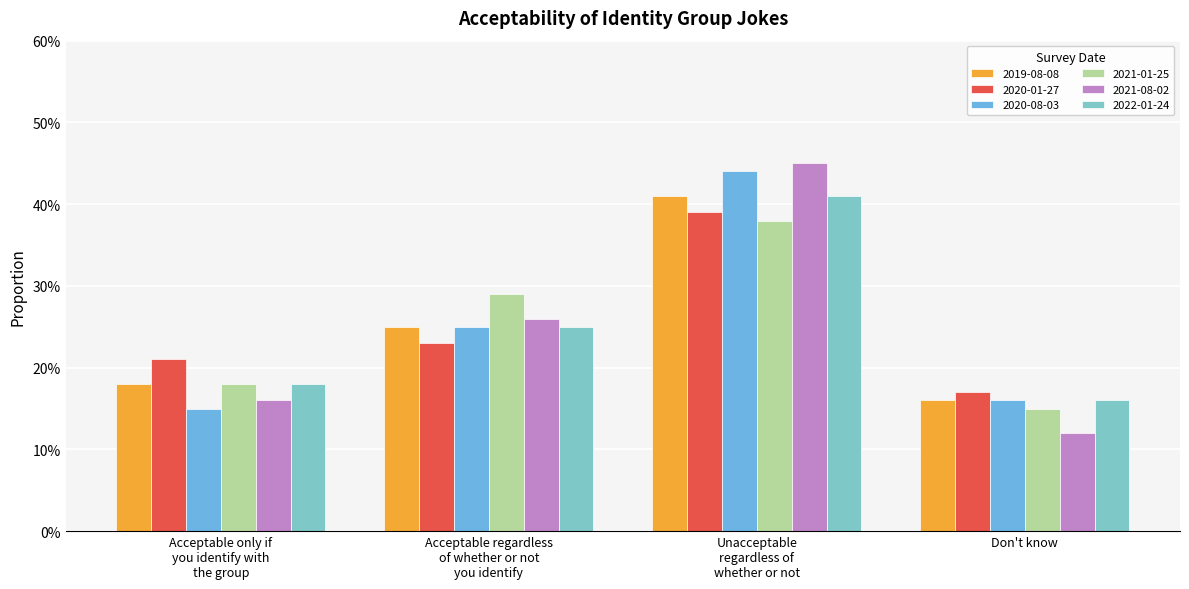

What is the value of the 2022-01-24 bar at the 2nd from the left?

0.2